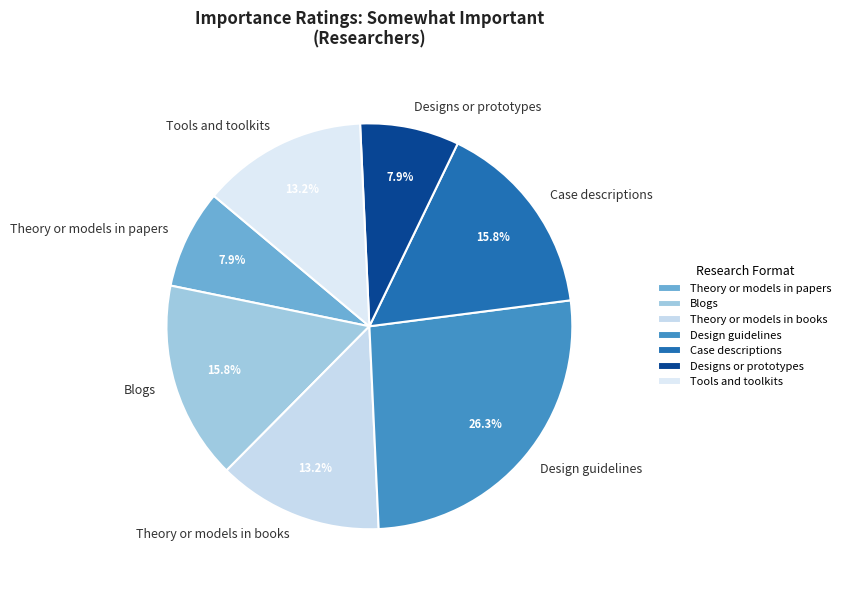

Which category has the biggest portion of the pie?

Design guidelines